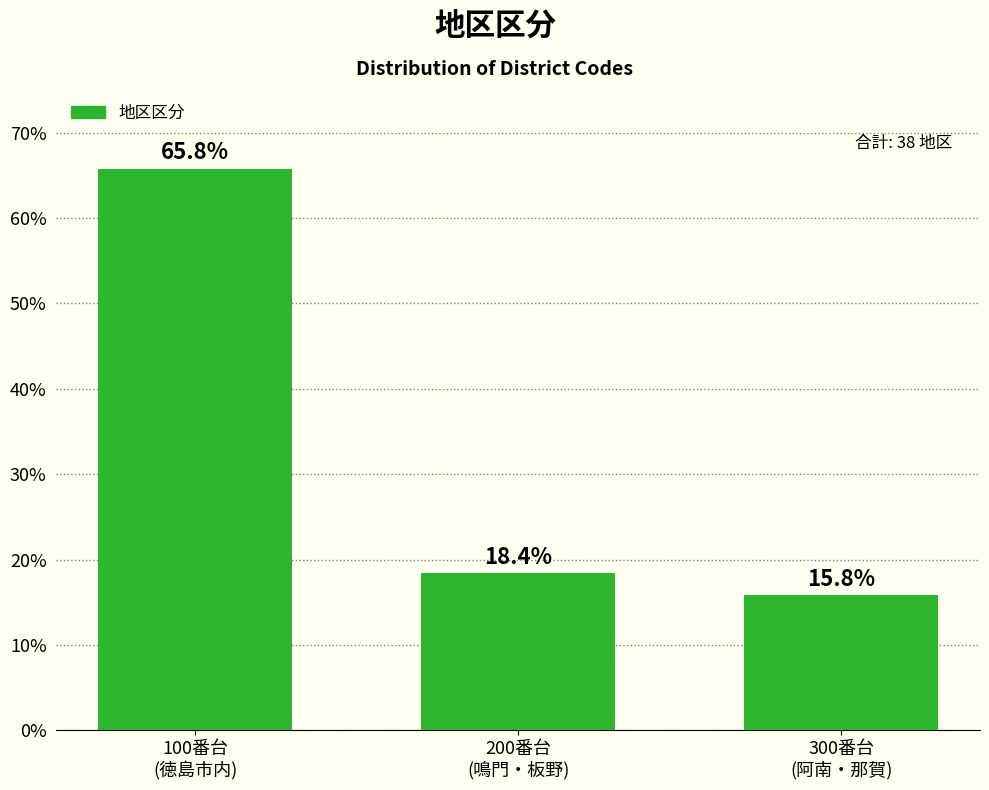

Reading left to right, extract all data points from this chart.

65.8	18.4	15.8